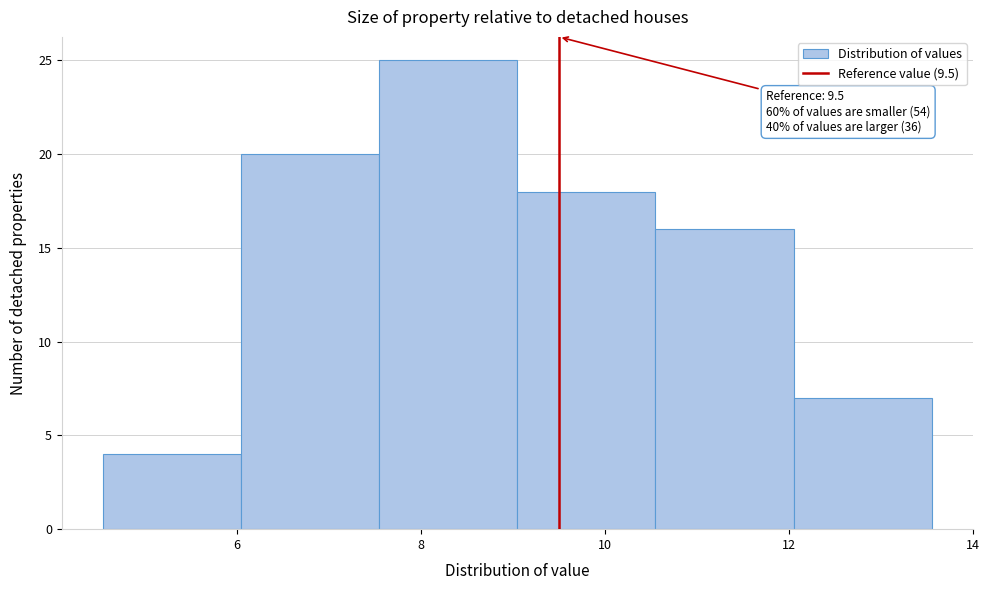

Which range on the x-axis has the tallest bar?

7.55 to 9.05